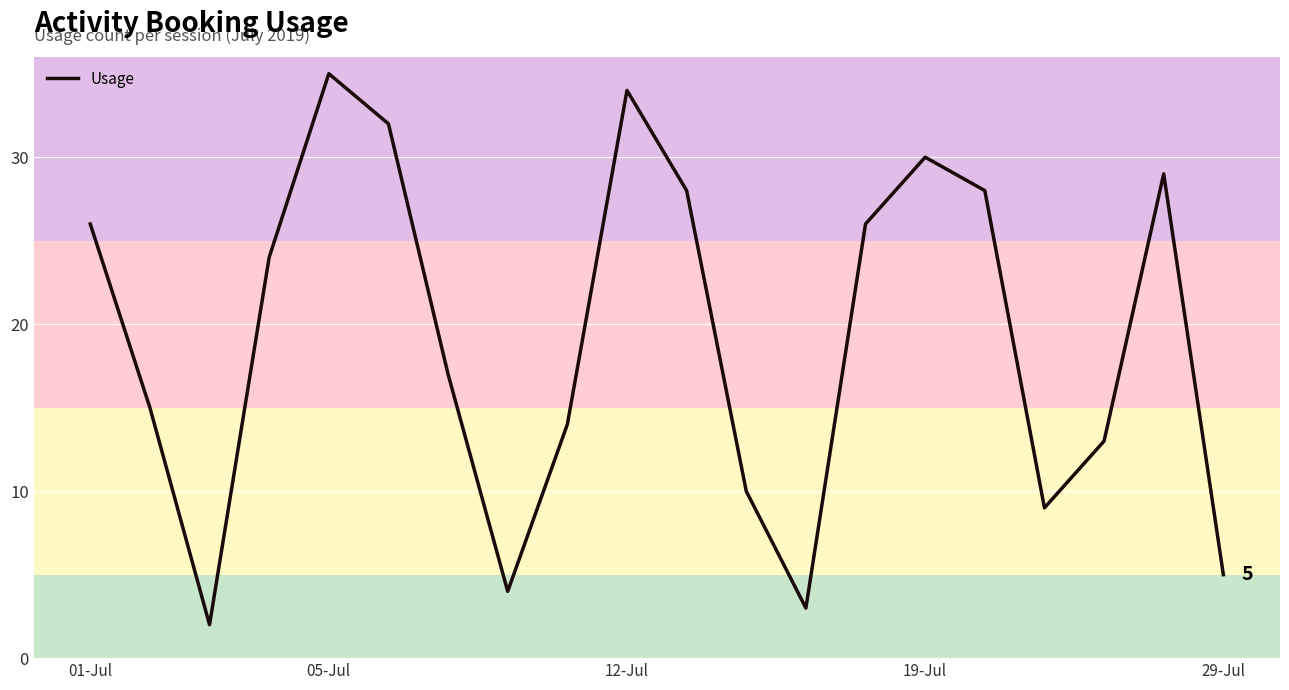

How many series are shown in this chart?

1